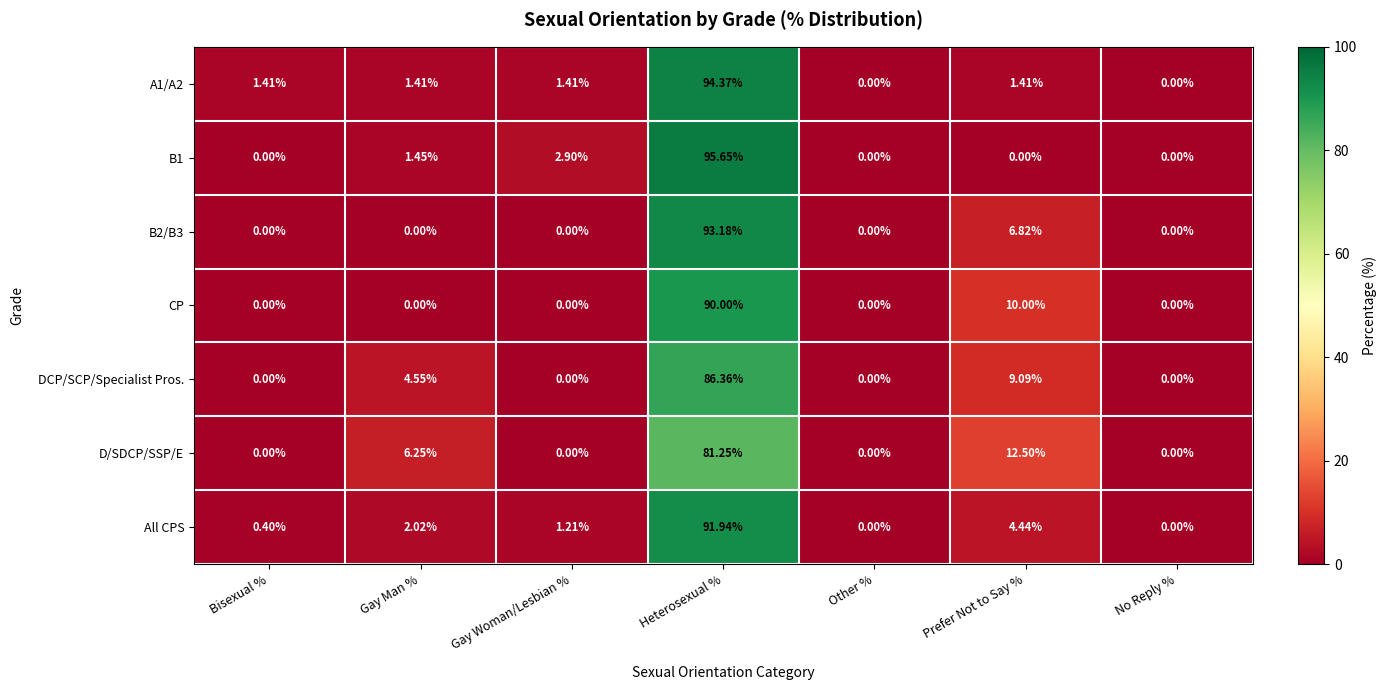

Which series changed the most between Gay Man % and Gay Woman/Lesbian %?

D/SDCP/SSP/E